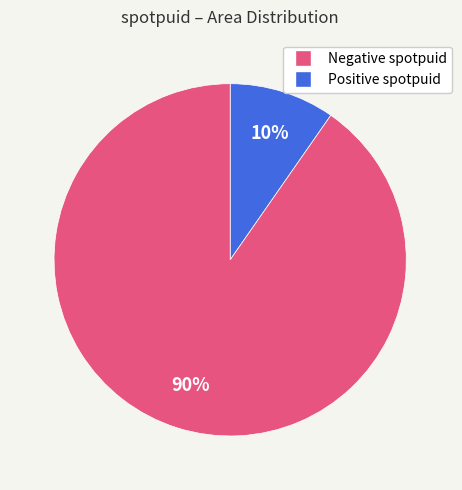

Is there a majority slice in this chart?

Yes